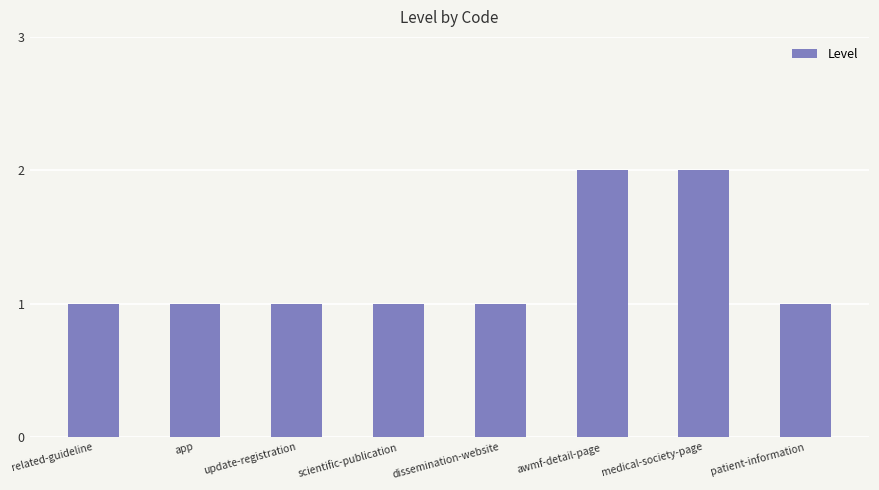

What is the sum of all values?

10